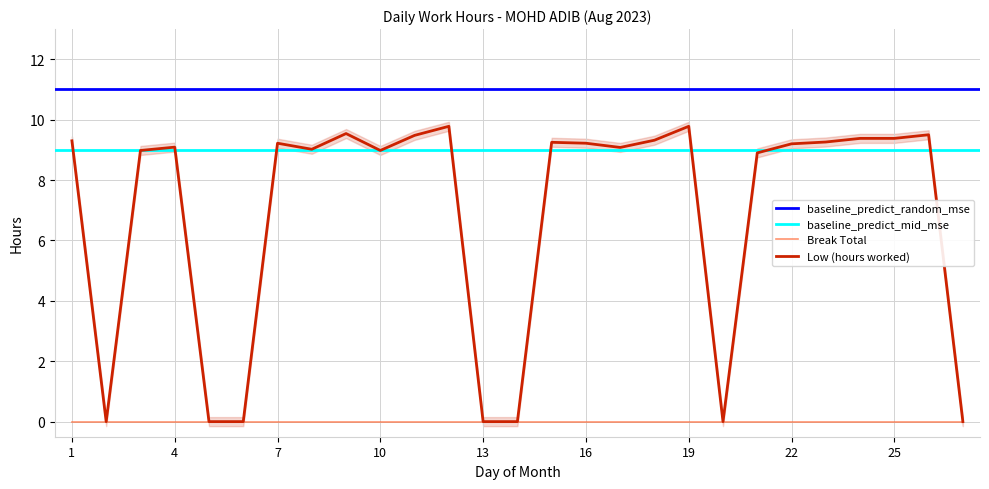

How many values are below 9?

10